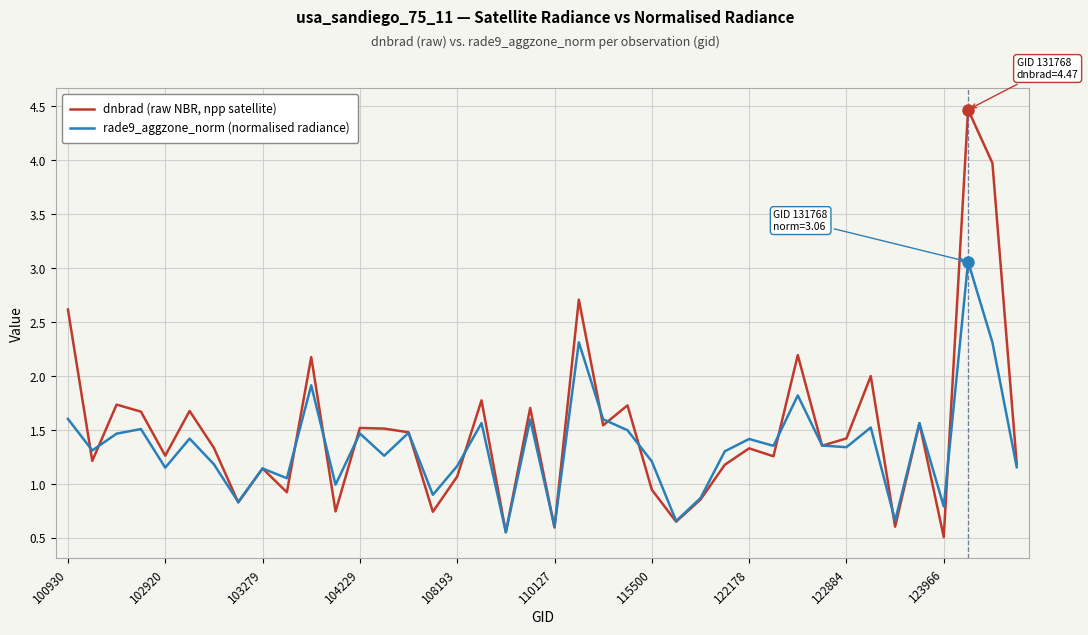

At how many categories does at least one series exceed 3?

2